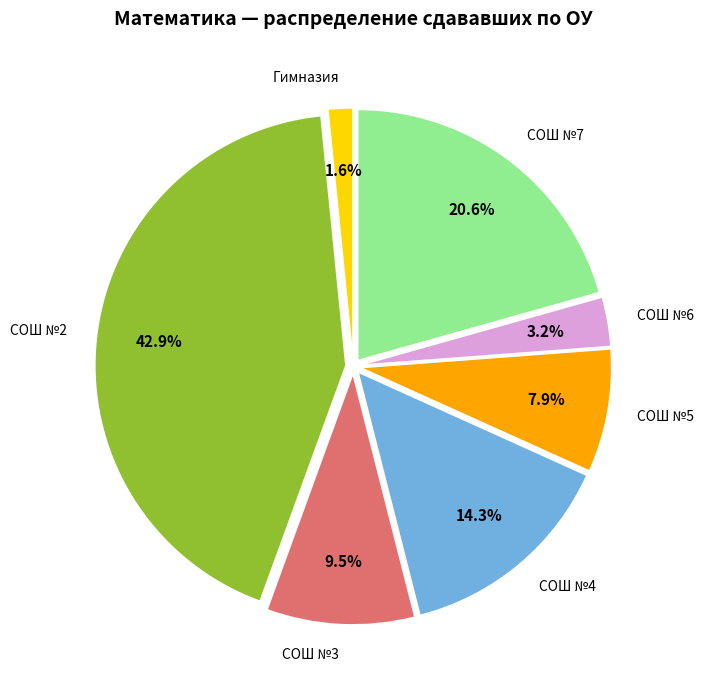

How many slices are in this pie chart?

7